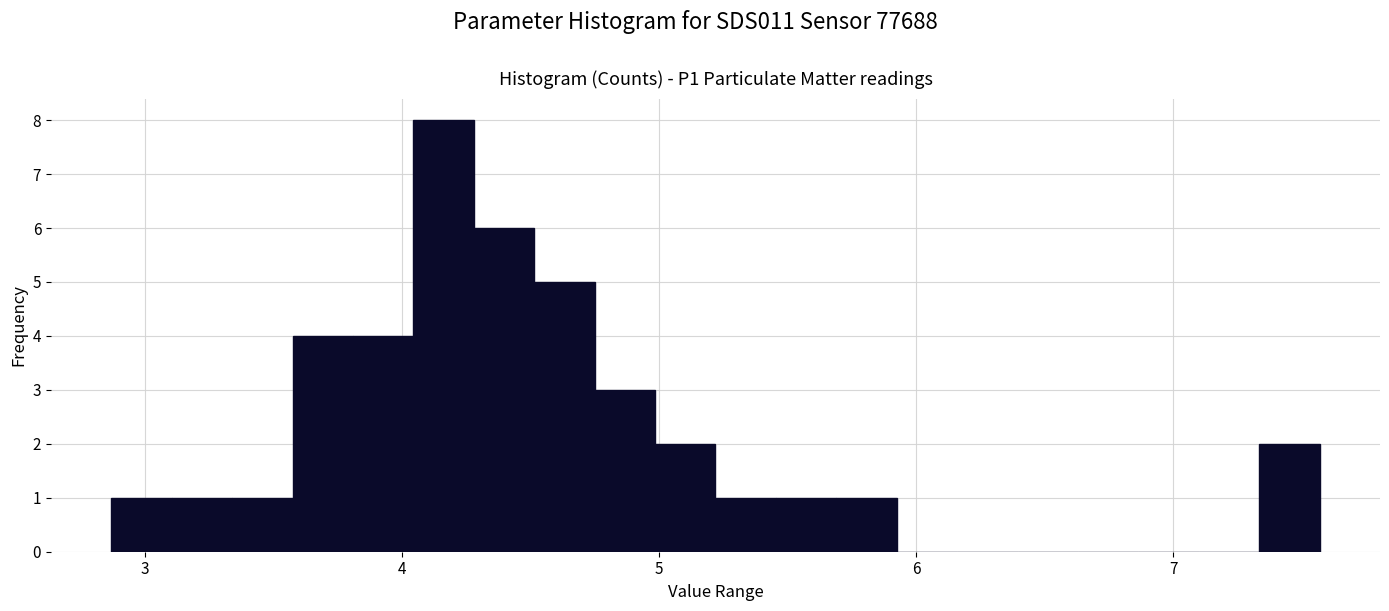

Around what value on the x-axis is the tallest bar? Give the approximate position of its centre, as read against the axis.

4.2